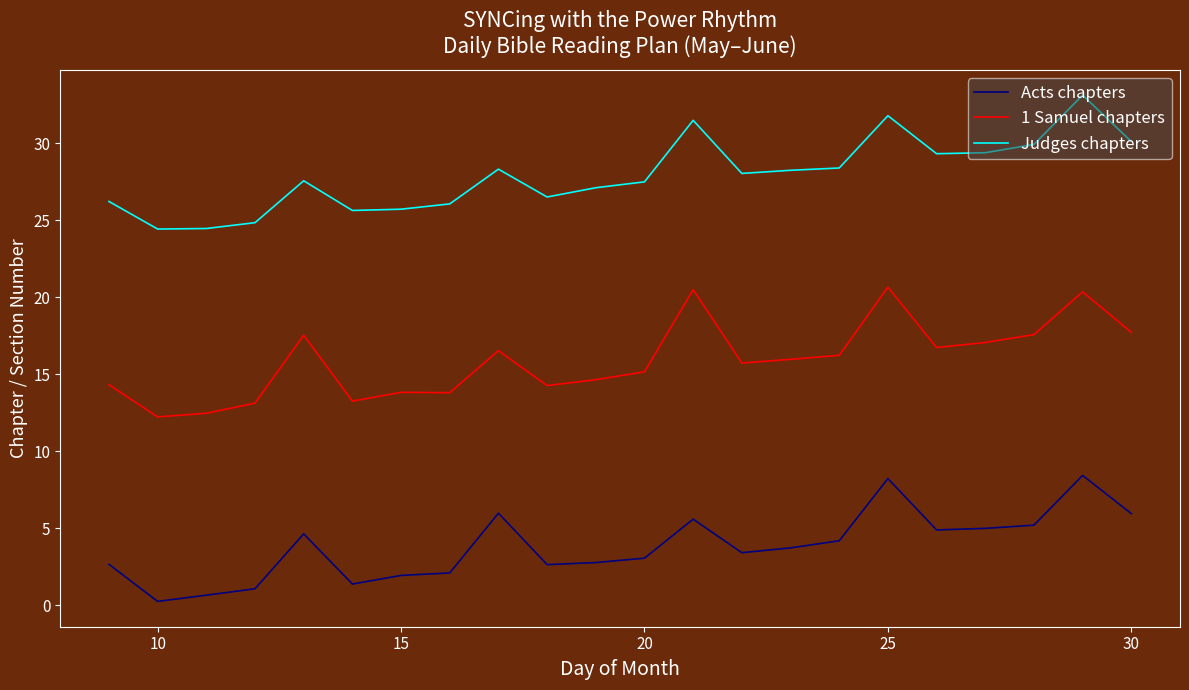

What are all the series names shown in the legend?

Acts chapters, 1 Samuel chapters, Judges chapters